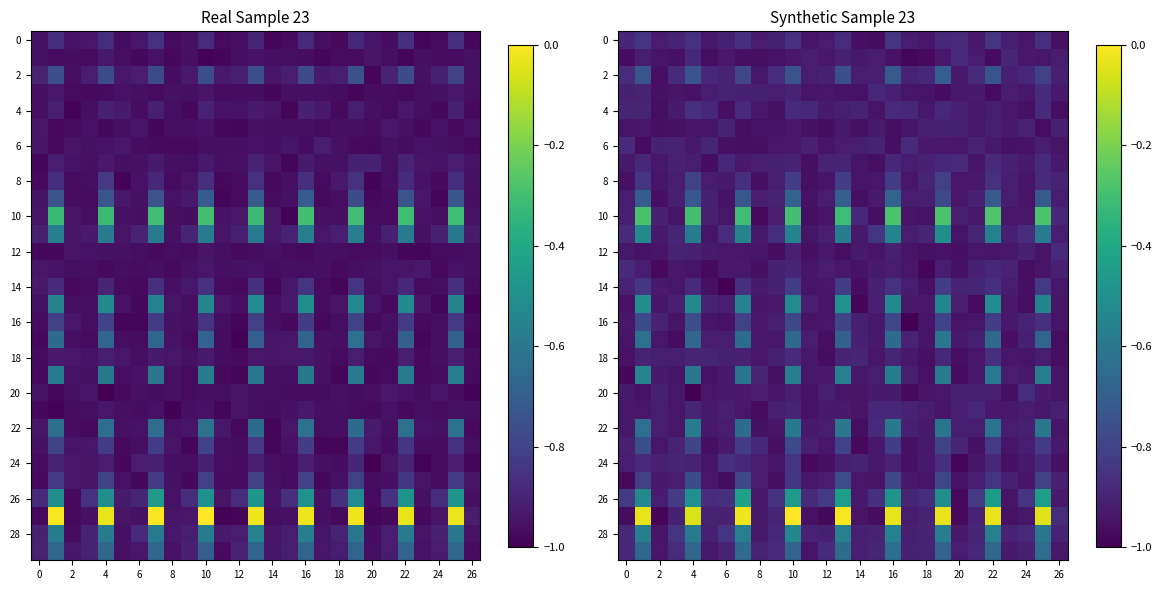

The 20 series shows -0.9 at 16. True or false?

True